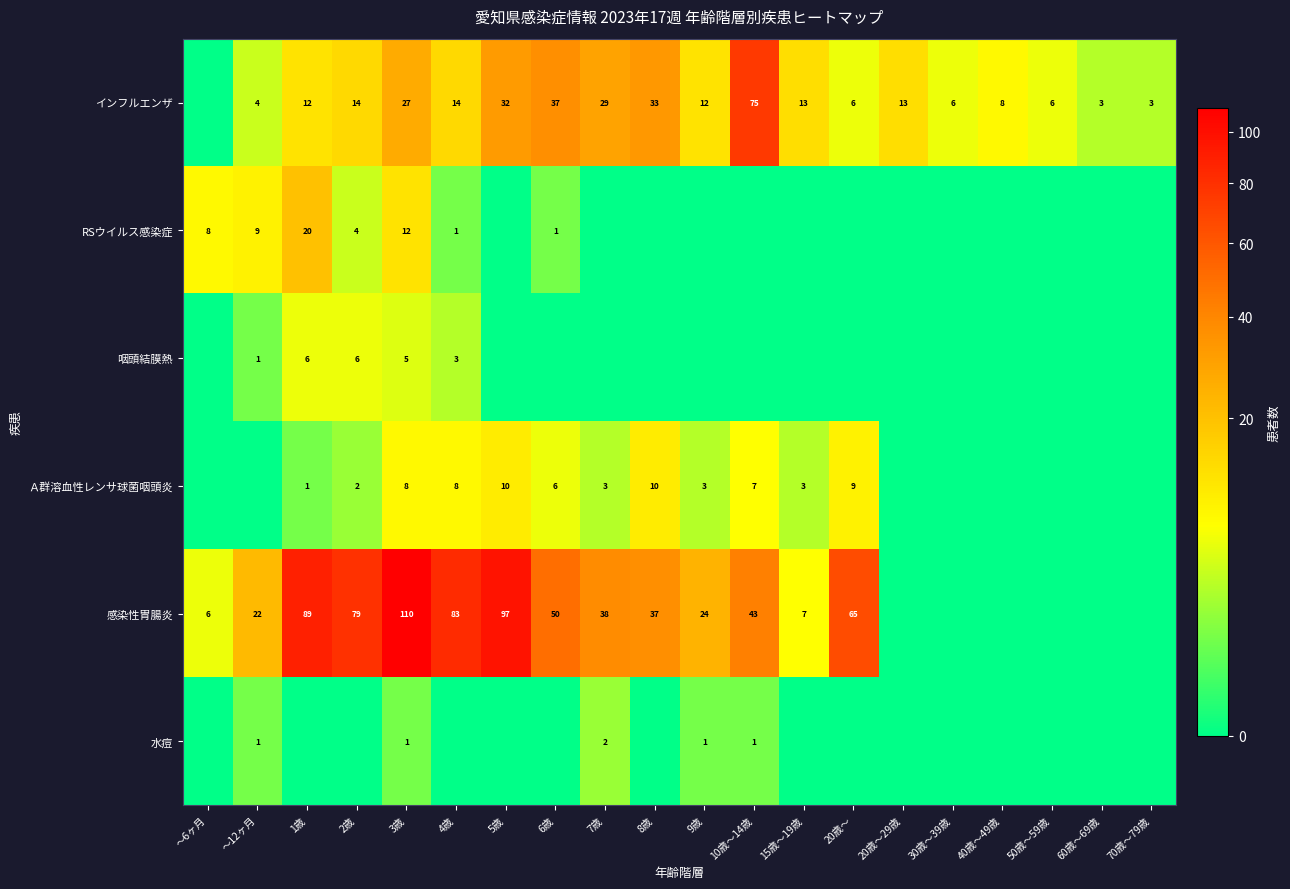

Rank the series at 3歳 from highest to lowest value.

感染性胃腸炎, インフルエンザ, RSウイルス感染症, Ａ群溶血性レンサ球菌咽頭炎, 咽頭結膜熱, 水痘